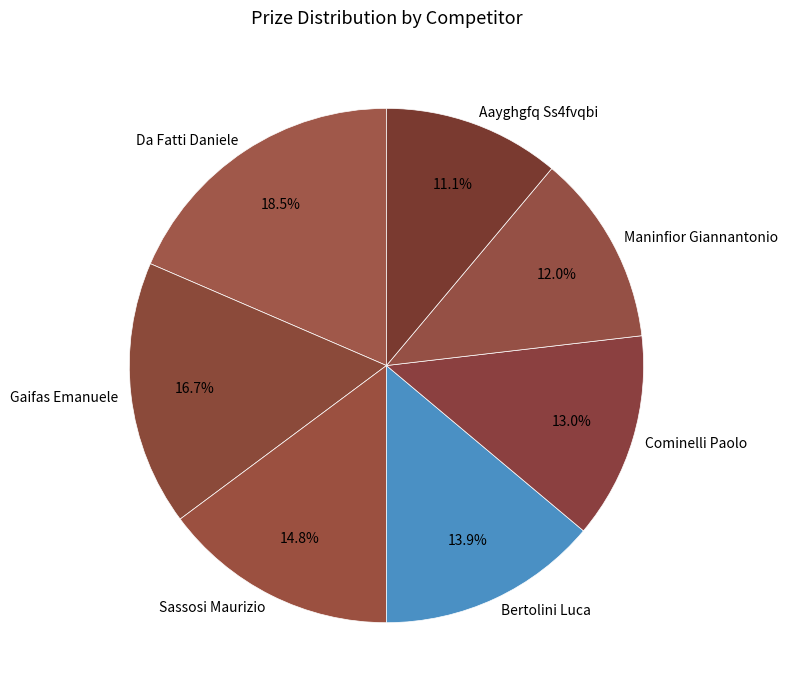

Which category has the biggest portion of the pie?

Da Fatti Daniele